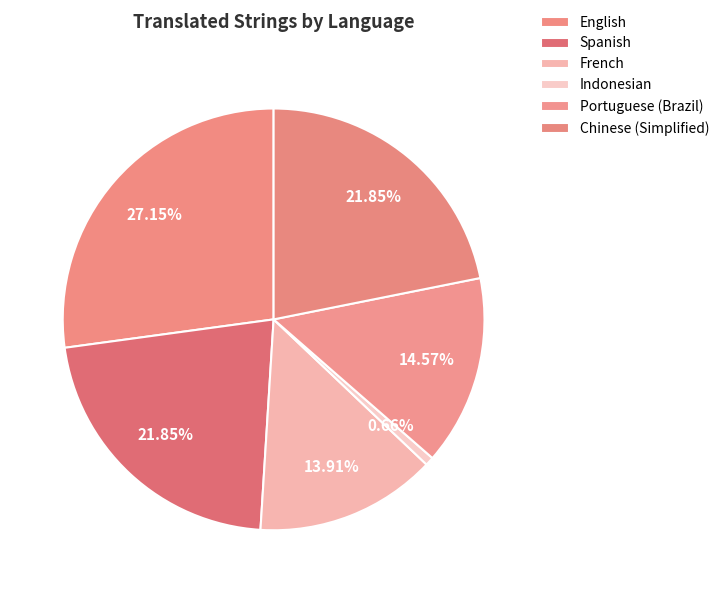

How many slices are in this pie chart?

6